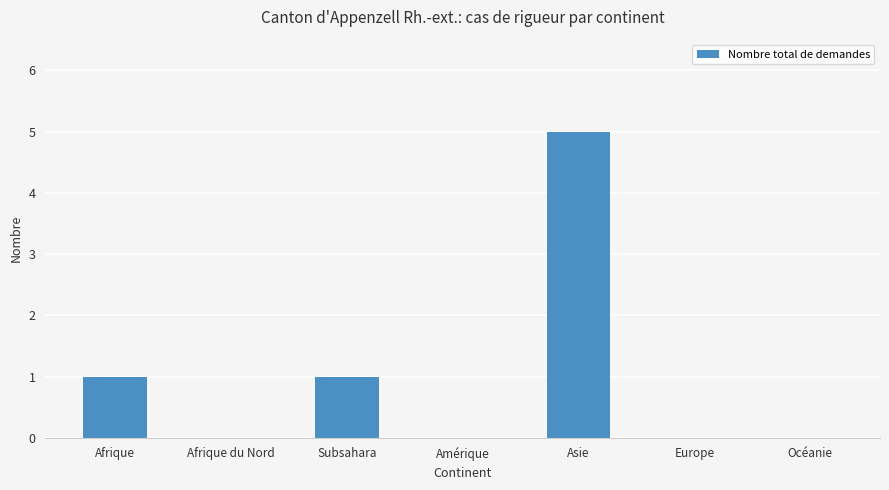

What is the change in value from Afrique to Amérique?

-1